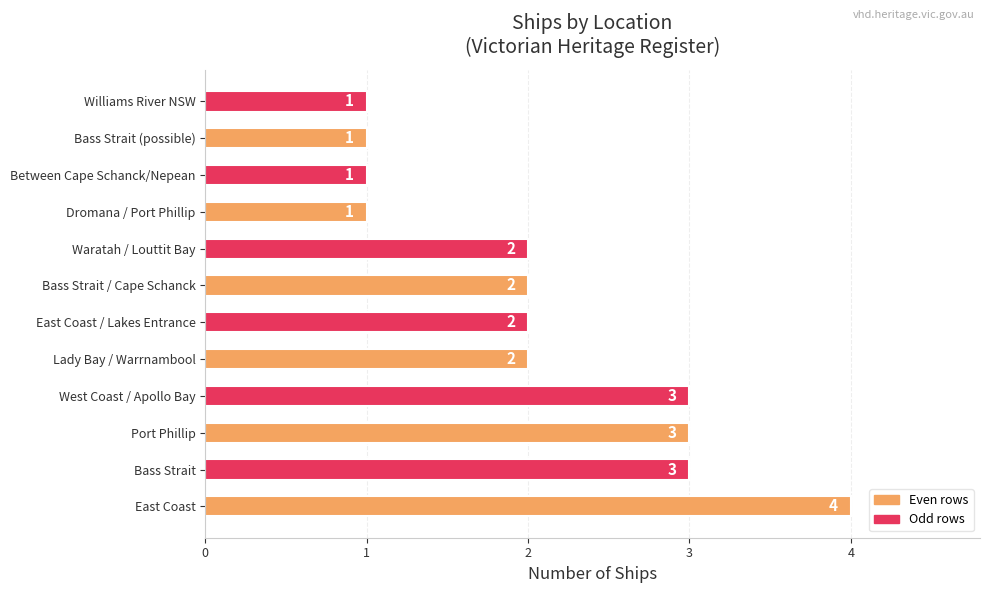

Reading bottom to top, what are all the values shown in this chart?

East Coast=4	Bass Strait=3	Port Phillip=3	West Coast / Apollo Bay=3	Lady Bay / Warrnambool=2	East Coast / Lakes Entrance=2	Bass Strait / Cape Schanck=2	Waratah / Louttit Bay=2	Dromana / Port Phillip=1	Between Cape Schanck/Nepean=1	Bass Strait (possible)=1	Williams River NSW=1